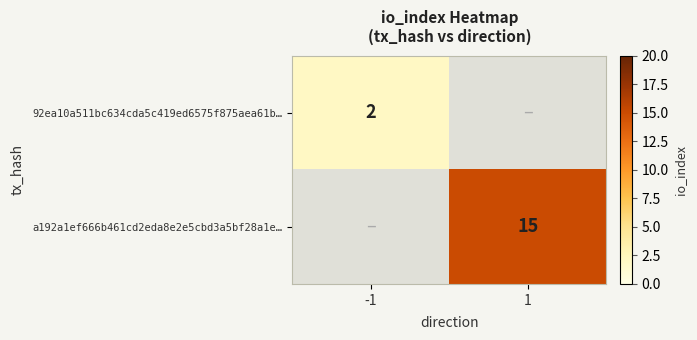

Which series has the largest range (max minus min)?

92ea10a511bc634cda5c419ed6575f875aea61b…